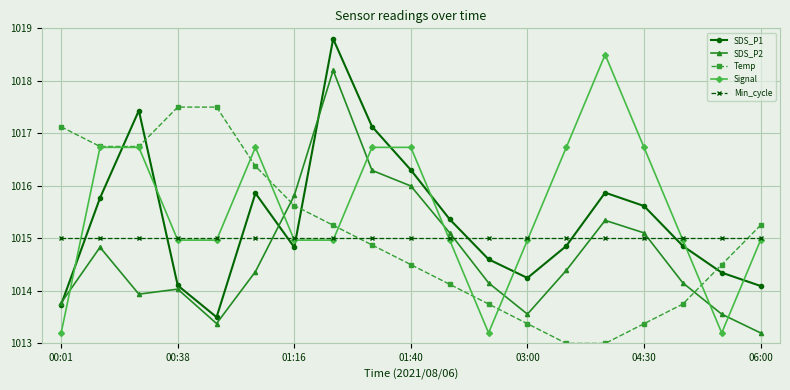

What is the minimum value for SDS_P2?

1013.2